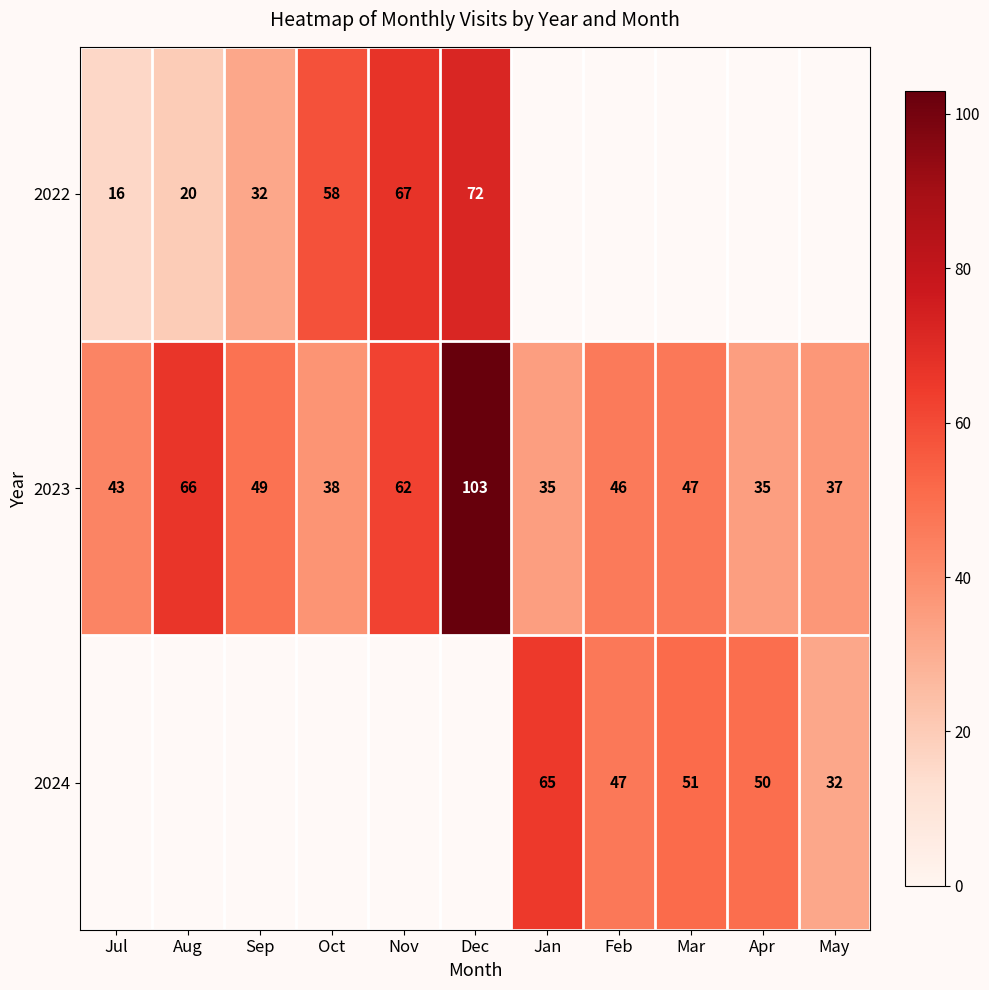

The value of 2023 at Dec is 156. True or false?

False